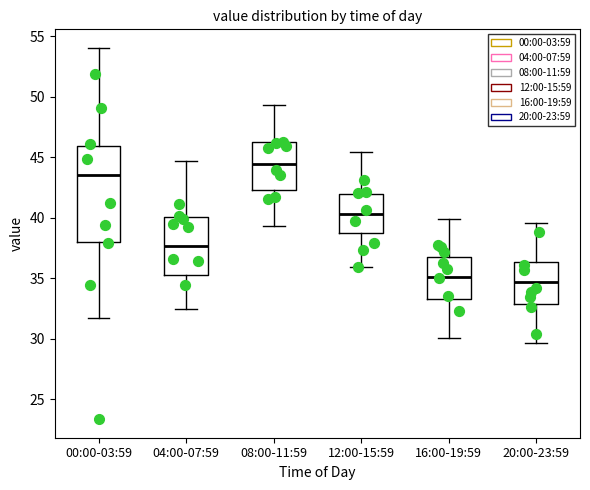

Reading left to right, read every box against the y-axis: the position of its median line, the range the box covers, and the ends of its whiskers. The values are not printed on the chart, so give them approximately, as read against the axis.

00:00-03:59: median 43.5, box 38.0 to 46.0, whiskers 31.5 to 54.0
04:00-07:59: median 37.5, box 35.5 to 40.0, whiskers 32.5 to 44.5
08:00-11:59: median 44.5, box 42.5 to 46.0, whiskers 39.5 to 49.5
12:00-15:59: median 40.5, box 38.5 to 42.0, whiskers 36.0 to 45.5
16:00-19:59: median 35.0, box 33.0 to 36.5, whiskers 30.0 to 40.0
20:00-23:59: median 34.5, box 33.0 to 36.5, whiskers 29.5 to 39.5